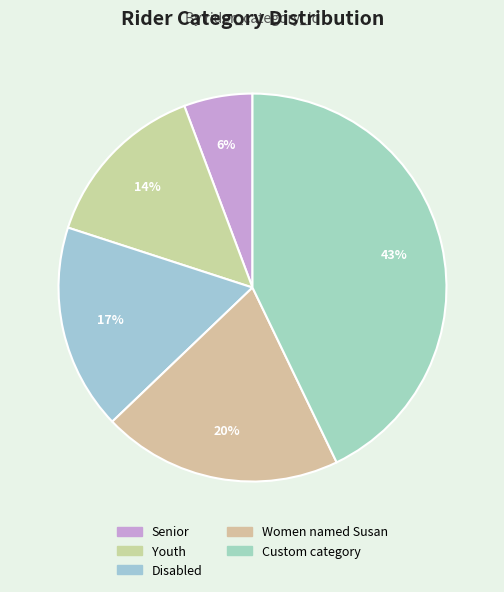

Approximately how many times larger is the value at Senior compared to Youth?

0.4